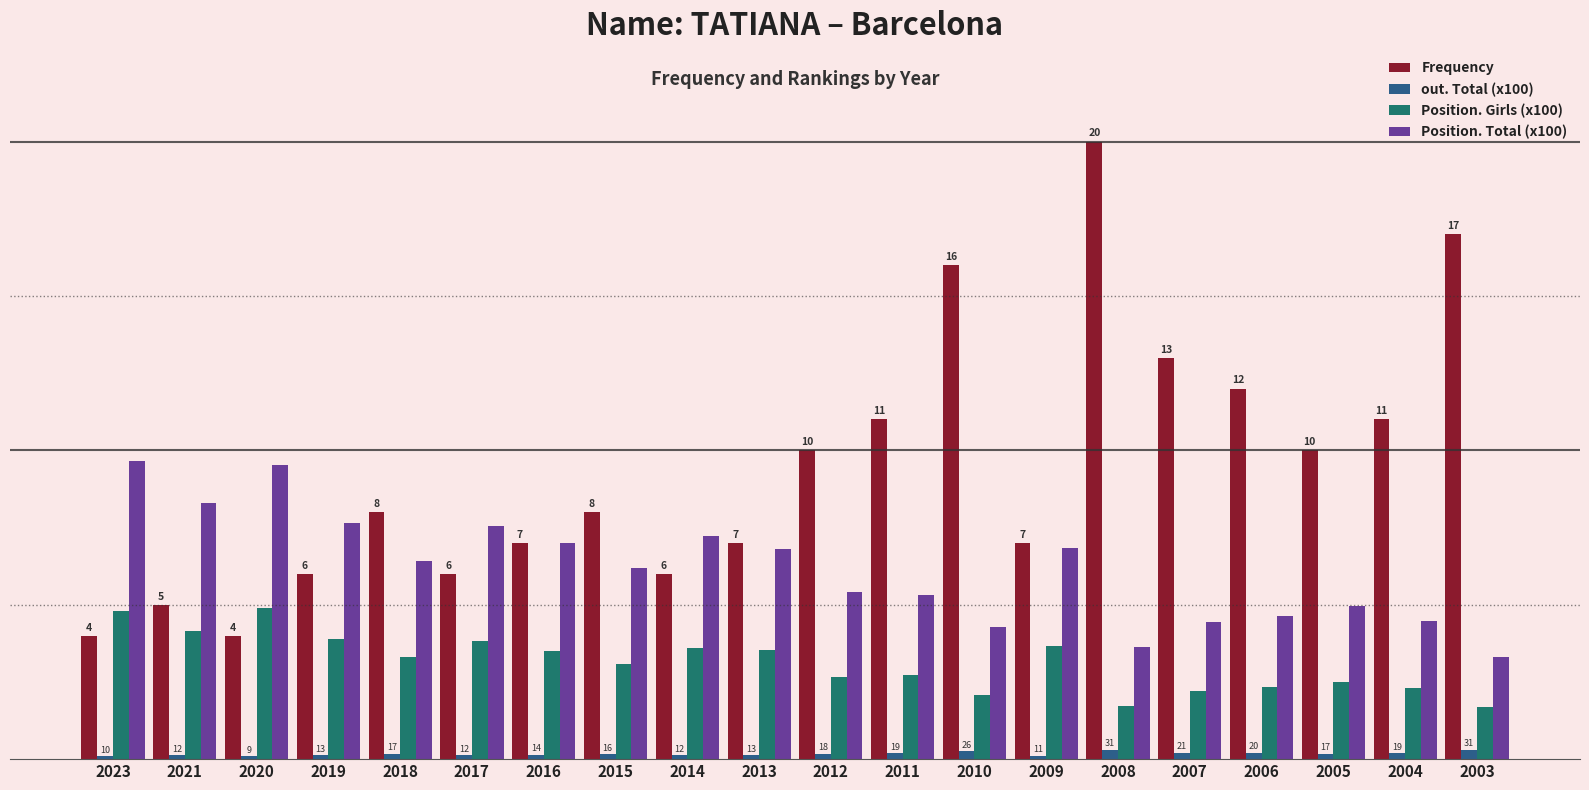

Which series has the largest range (max minus min)?

Frequency